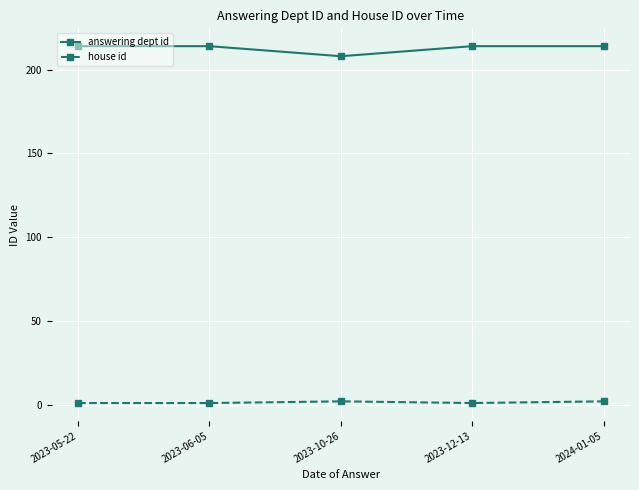

Rank the series by their maximum value, from highest to lowest.

answering dept id, house id